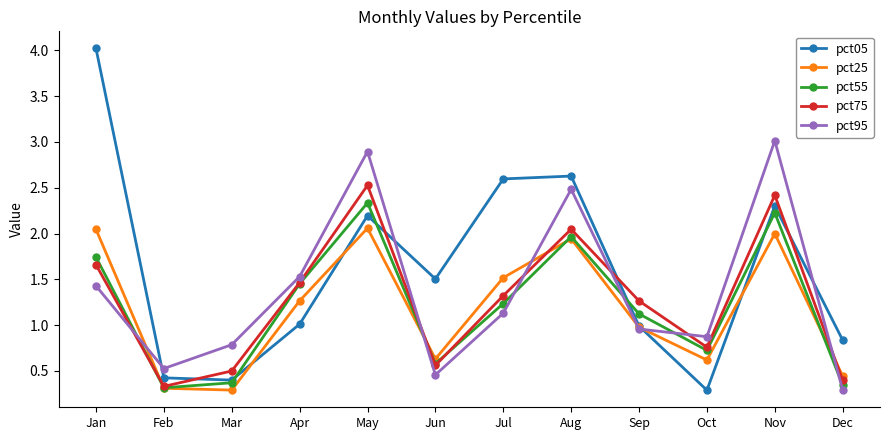

Is the value of pct05 at Nov greater than the value of pct25 at Jan?

Yes